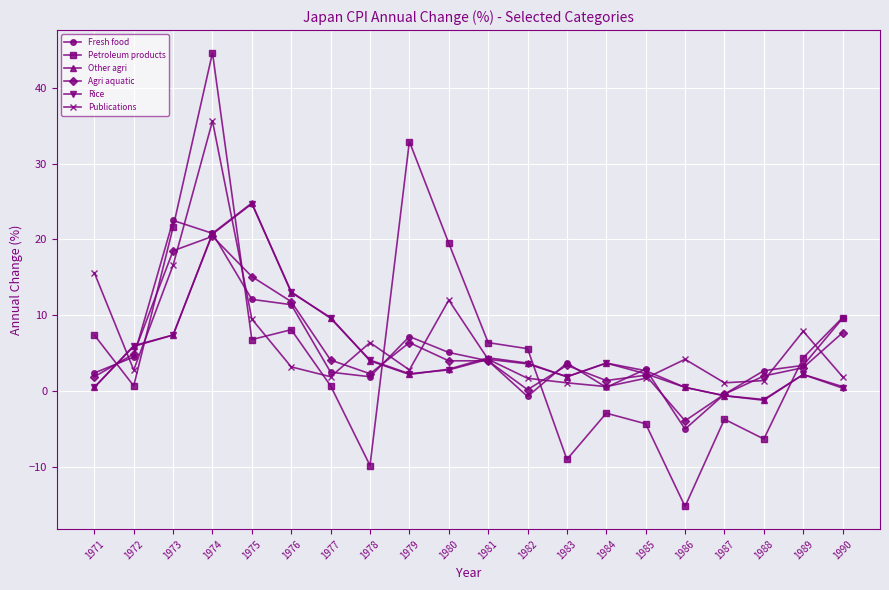

Where does the Agri aquatic series first go above 4?

1972